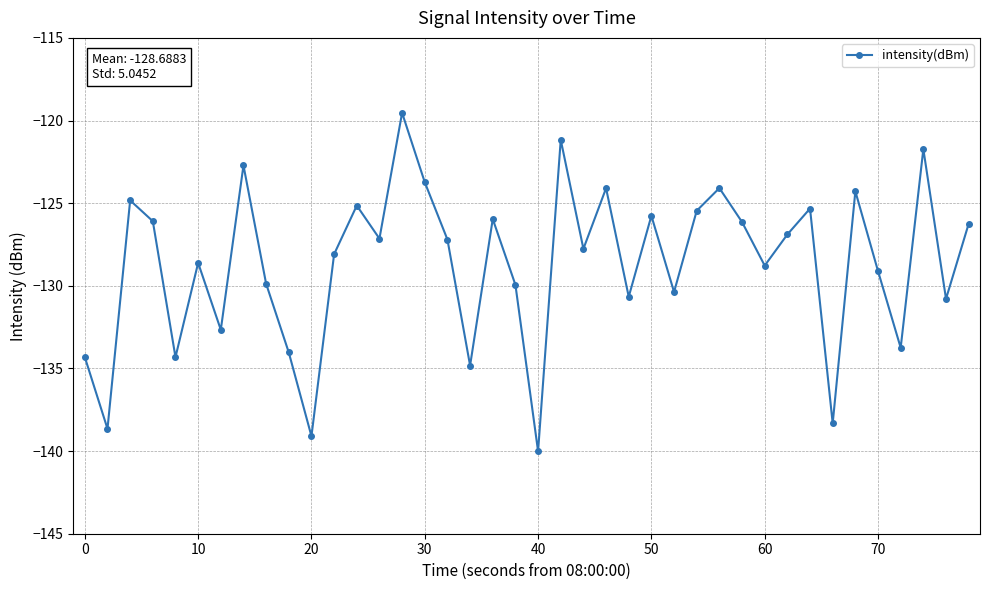

How many data points does each series have?

40